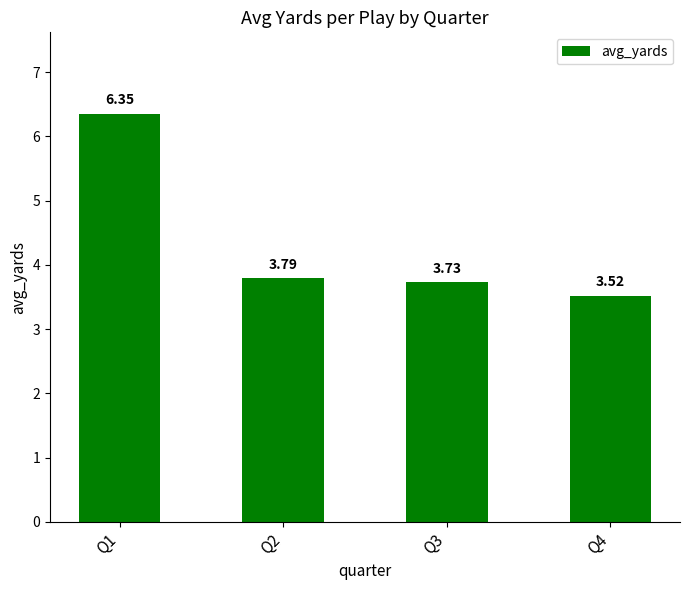

What is the change in value from Q2 to Q4?

-0.3